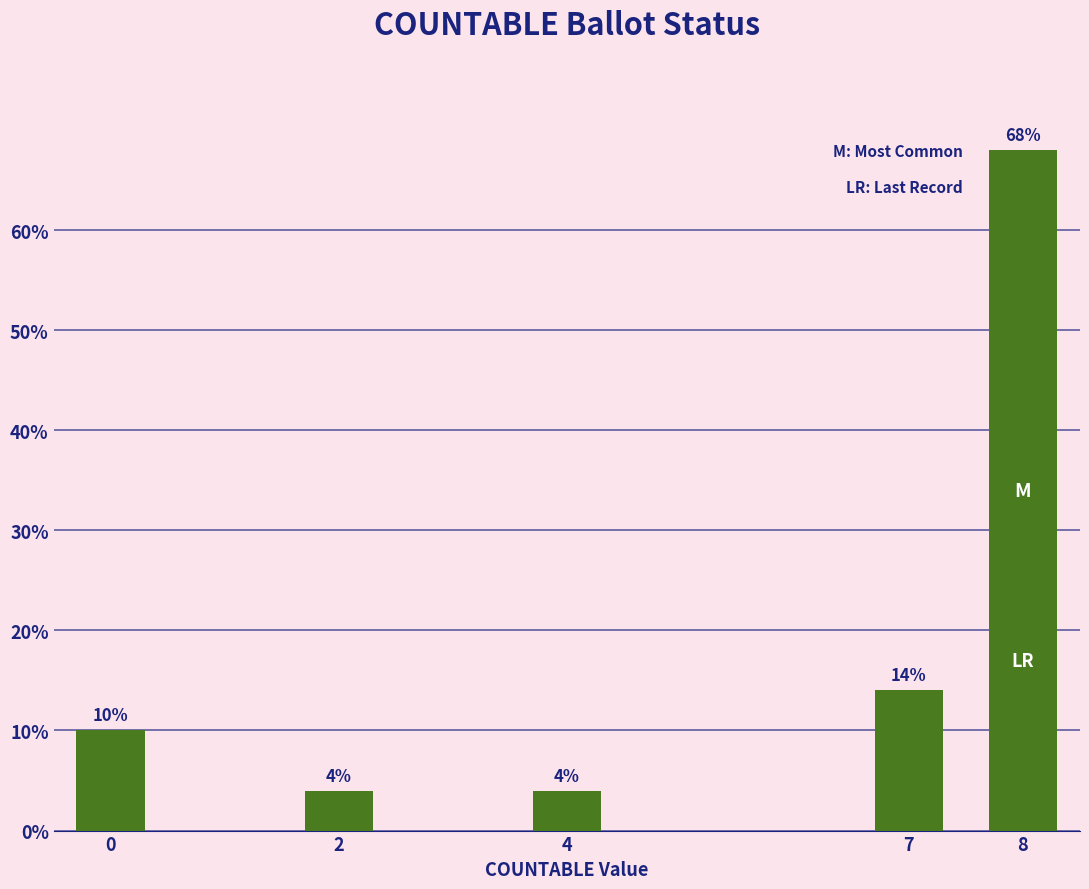

Does the chart contain any negative values?

No